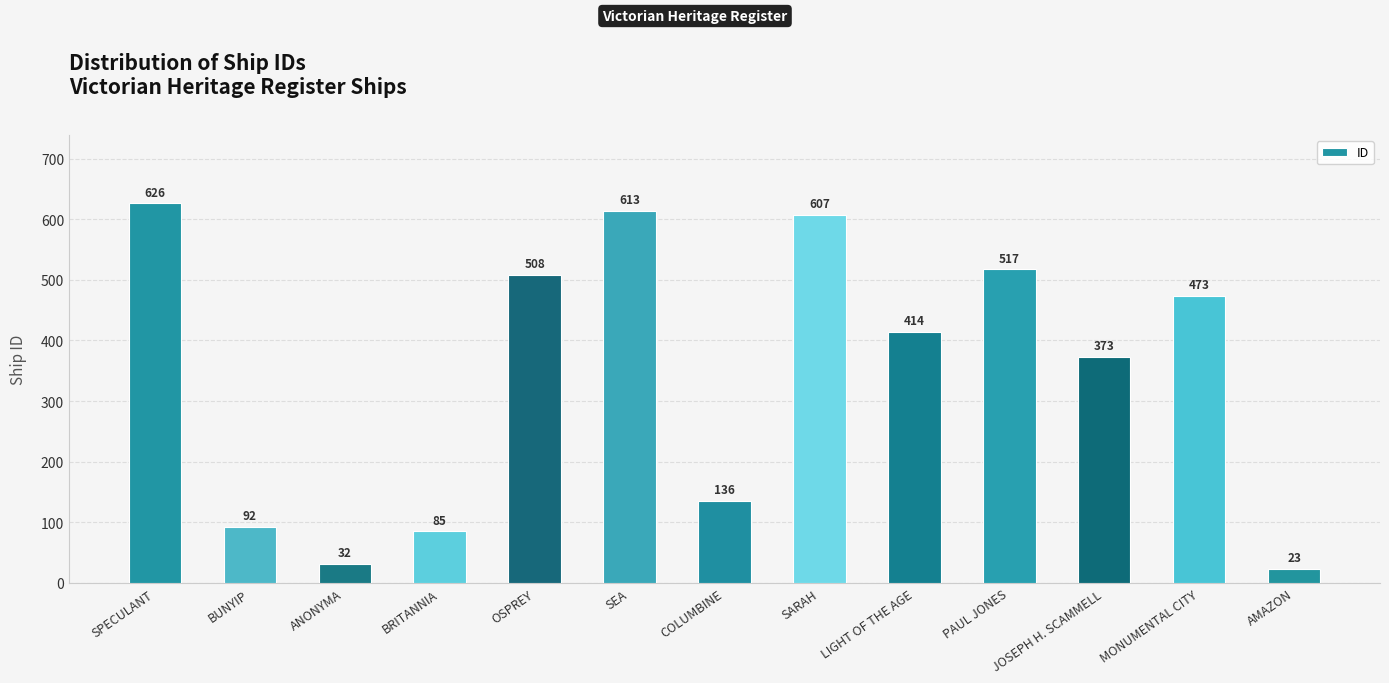

Reading left to right, what are all the values shown in this chart?

SPECULANT=626	BUNYIP=92	ANONYMA=32	BRITANNIA=85	OSPREY=508	SEA=613	COLUMBINE=136	SARAH=607	LIGHT OF THE AGE=414	PAUL JONES=517	JOSEPH H. SCAMMELL=373	MONUMENTAL CITY=473	AMAZON=23